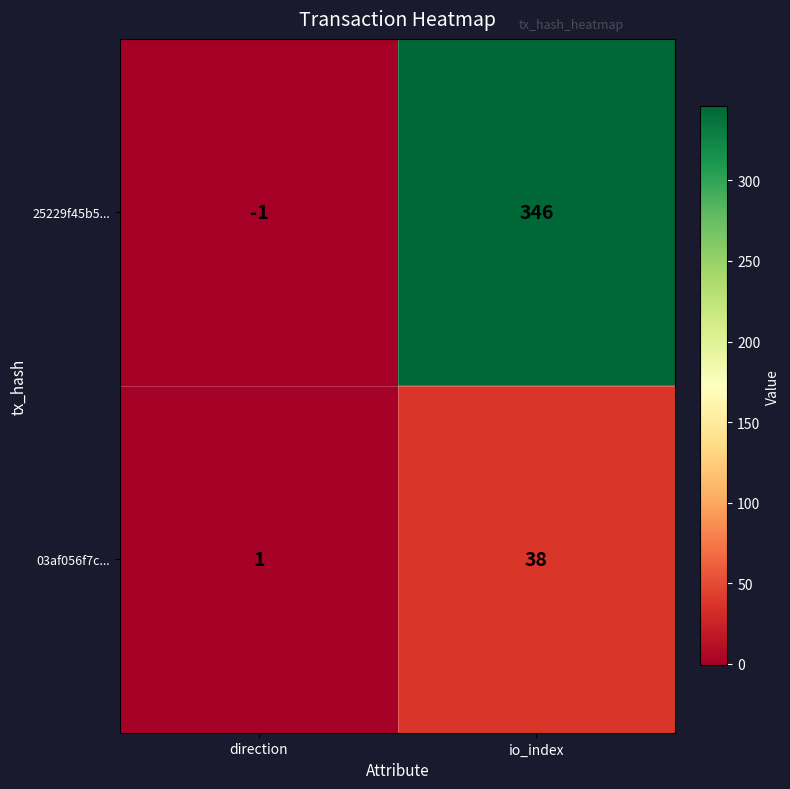

Rank the series by their maximum value, from highest to lowest.

25229f45b5..., 03af056f7c...